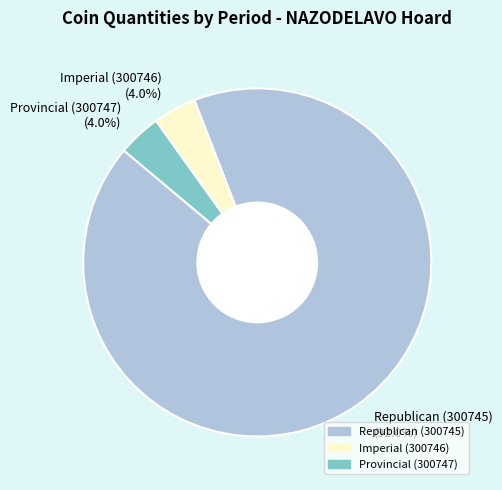

How many segments does this pie chart have?

3